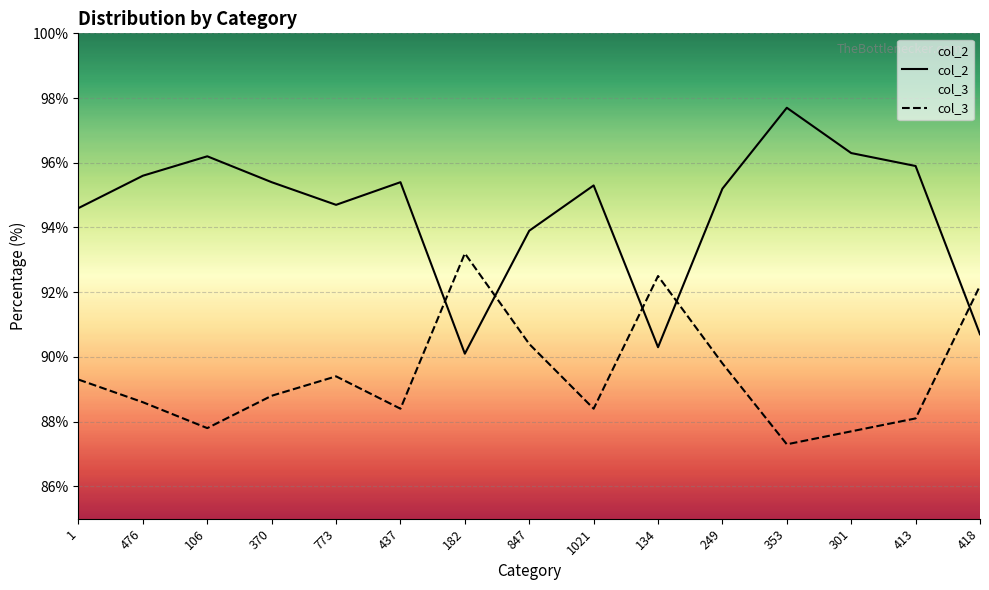

What is the spread (max minus min) of values at 353?

10.4